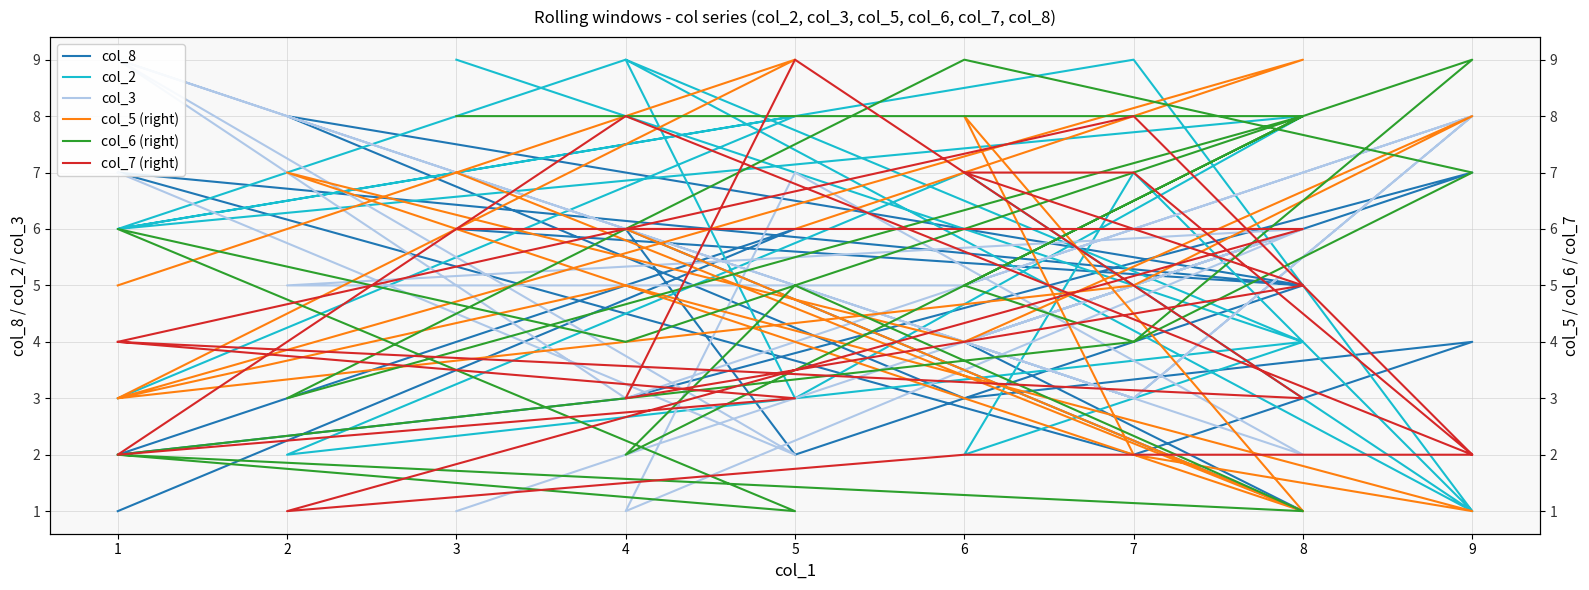

How many lines are shown in the chart?

6